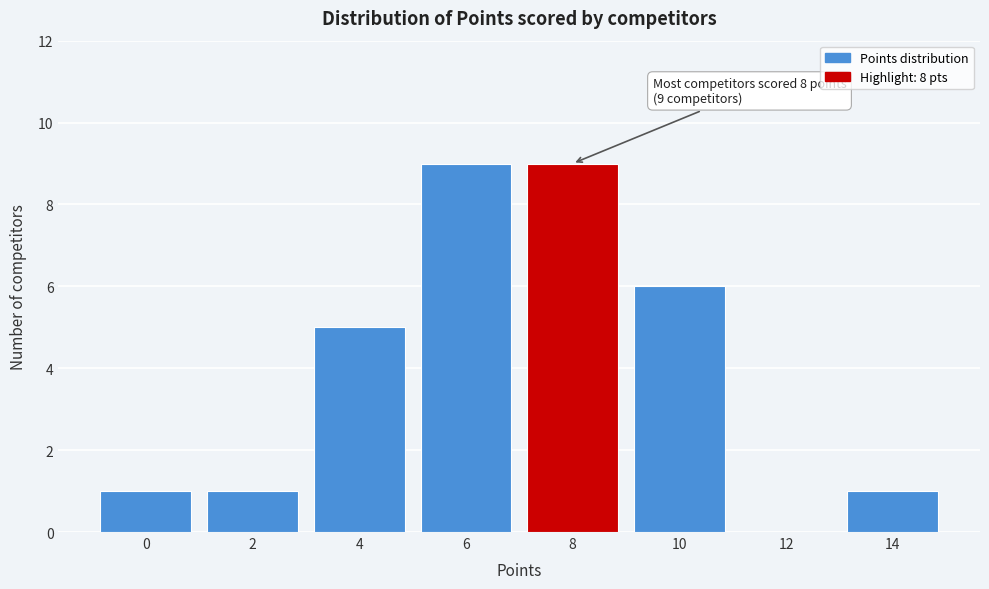

Reading left to right, what are all the values shown in this chart?

0=1	2=1	4=5	6=9	8=9	10=6	12=0	14=1